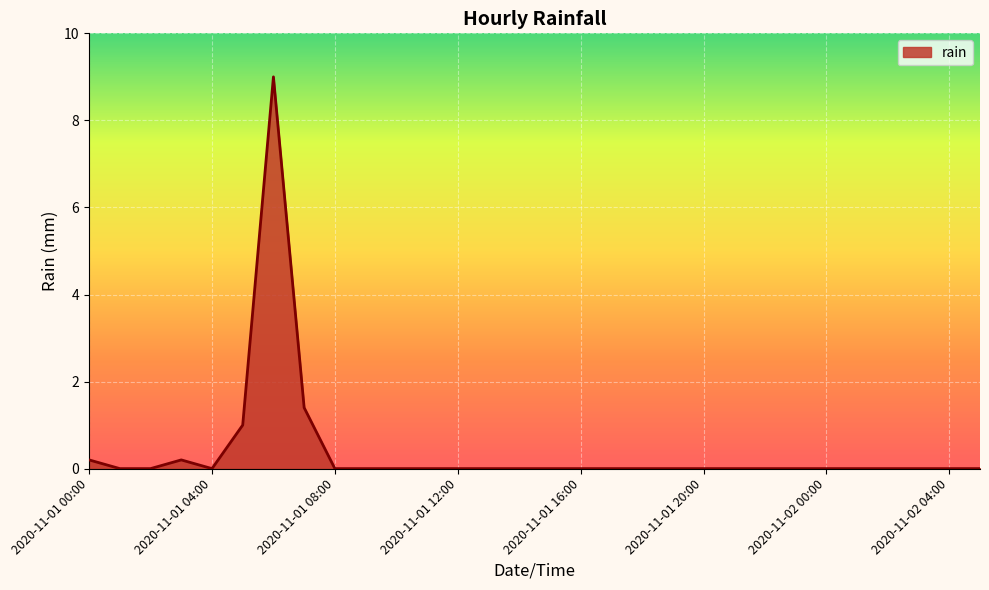

How many distinct data groups are displayed?

1